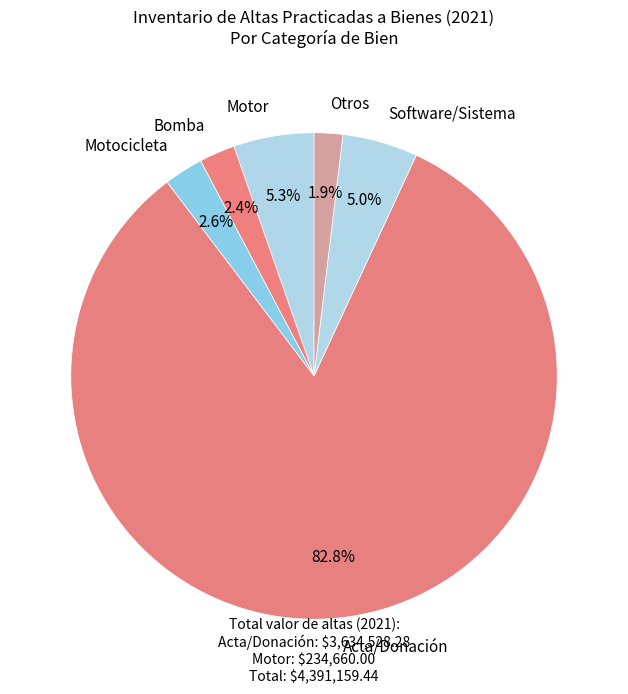

Is the sum of Otros and Software/Sistema greater than half?

No